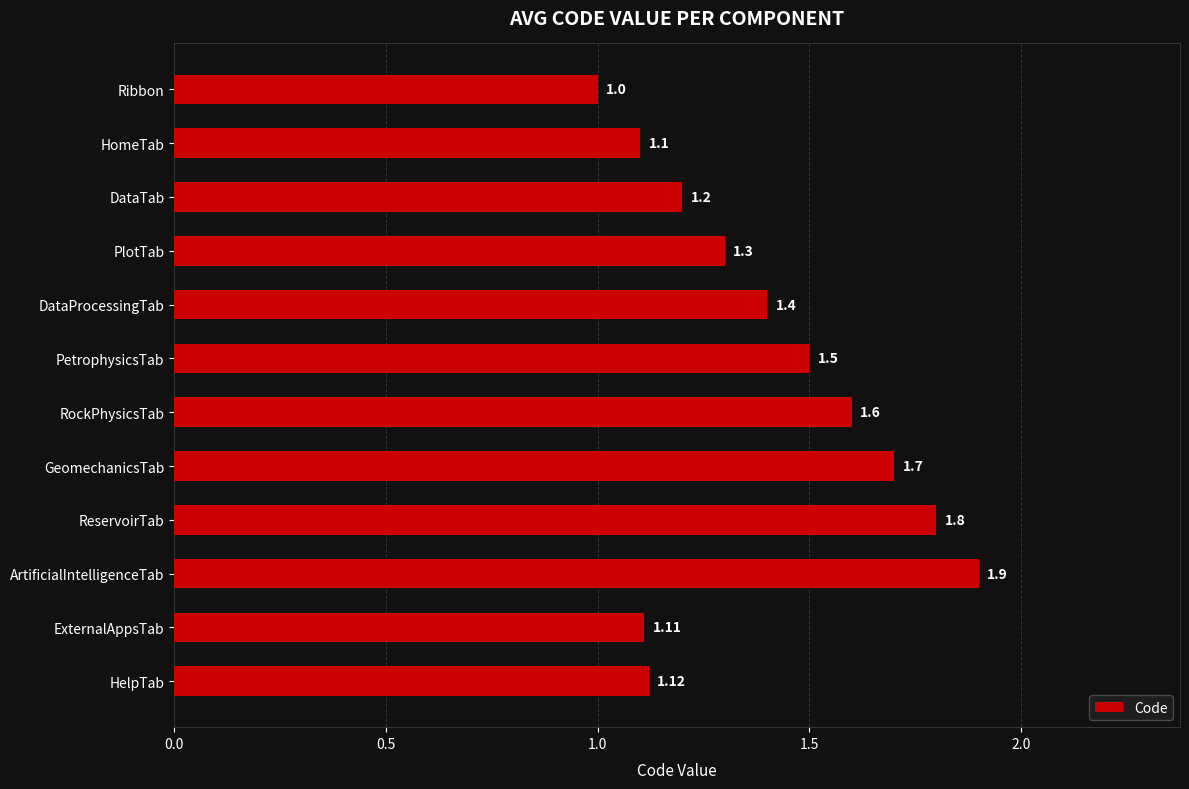

Does the chart contain stacked bars?

No